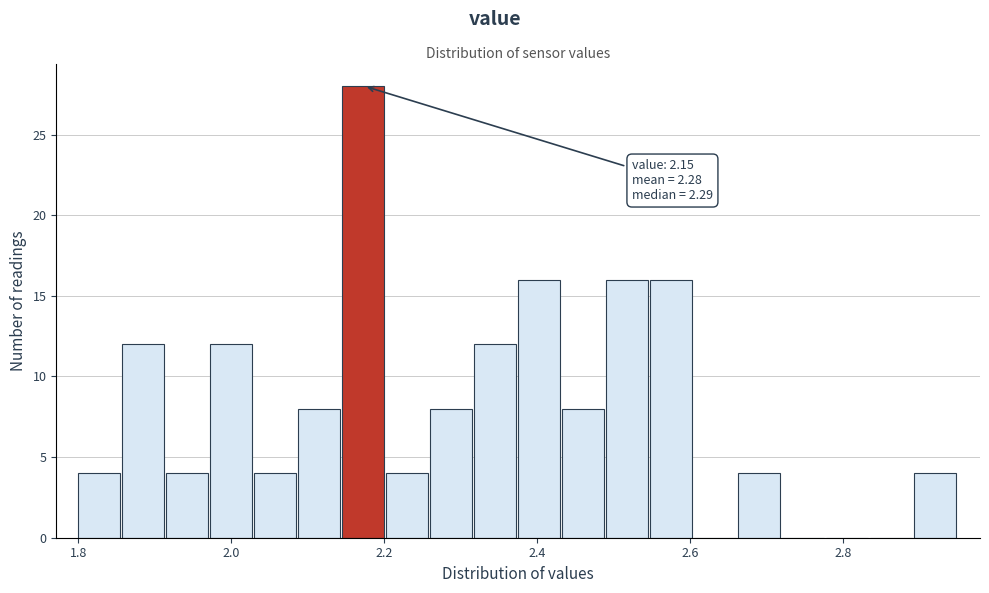

Around what value on the x-axis is the tallest bar? Give the approximate position of its centre, as read against the axis.

2.18